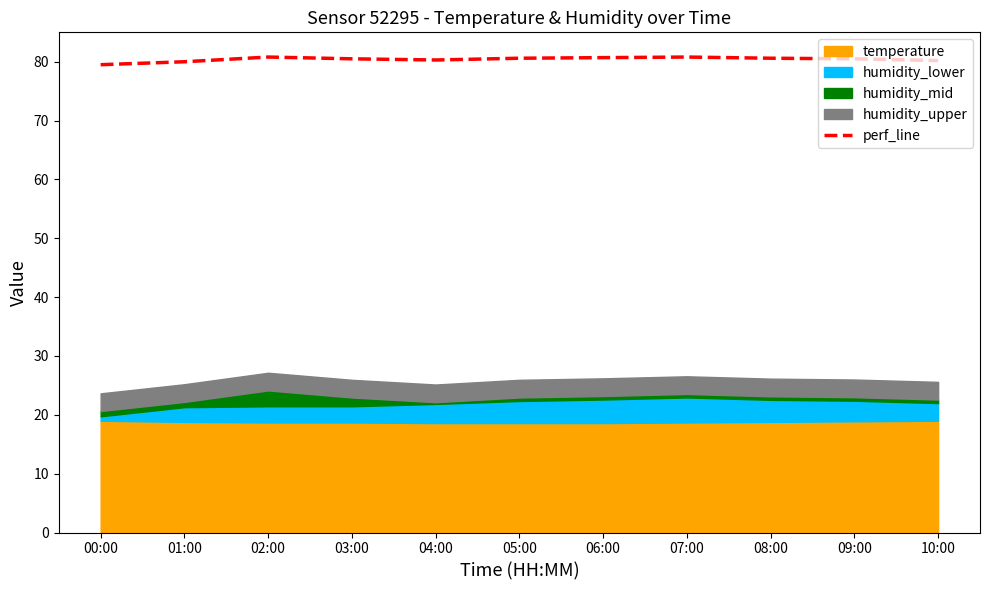

Approximately how many times larger is the value at 04:00 compared to 08:00?

1.0